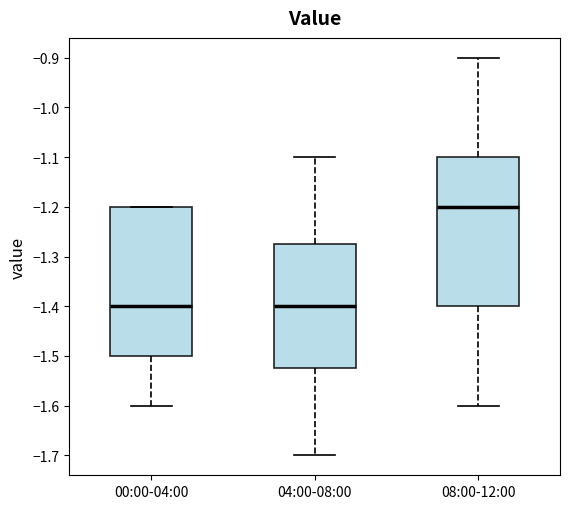

Reading left to right, read every box against the y-axis: the position of its median line, the range the box covers, and the ends of its whiskers. The values are not printed on the chart, so give them approximately, as read against the axis.

00:00-04:00: median -1.40, box -1.50 to -1.20, whiskers -1.60 to -1.20
04:00-08:00: median -1.40, box -1.52 to -1.27, whiskers -1.70 to -1.10
08:00-12:00: median -1.20, box -1.40 to -1.10, whiskers -1.60 to -0.90